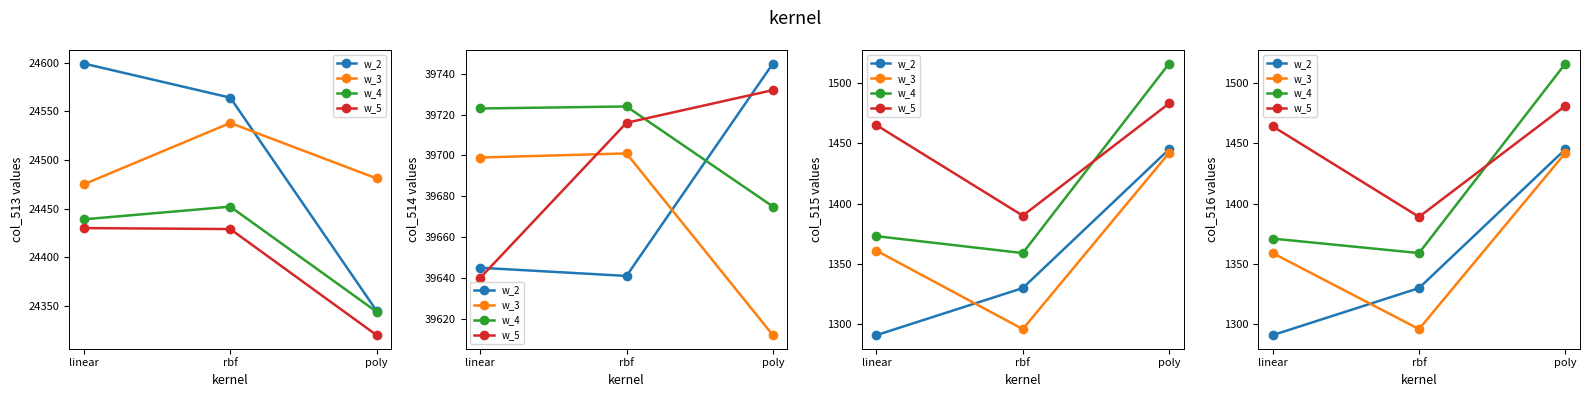

Does the chart display data point markers on the line(s)?

Yes